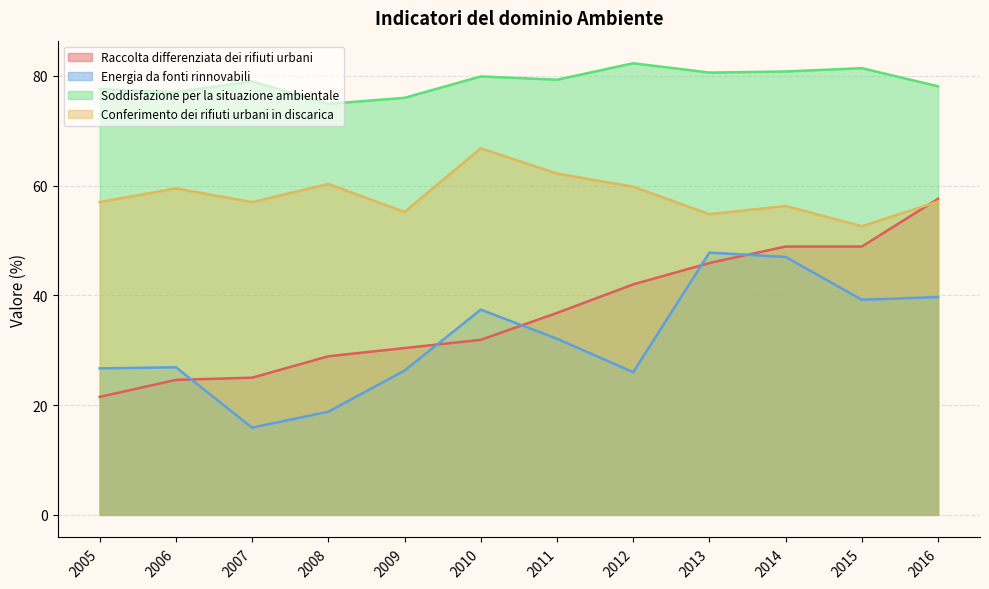

In Soddisfazione per la situazione ambientale, how many points are higher than both neighbors (excluding endpoints)?

4